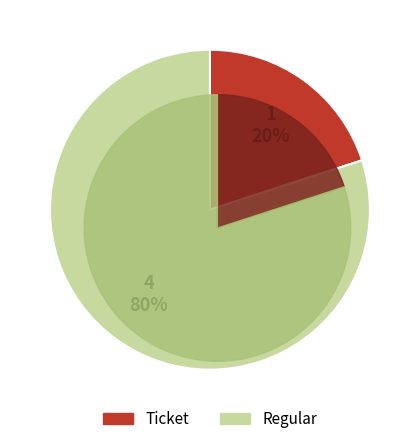

Rank the categories by value from lowest to highest.

Ticket, Regular